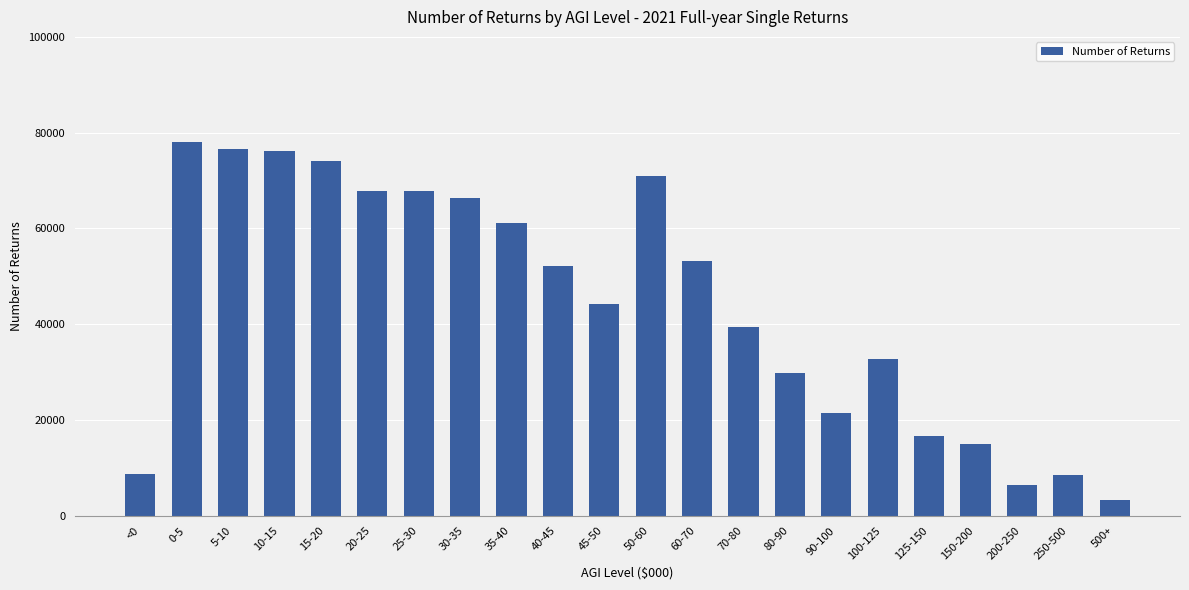

Which has a higher value, 90-100 or 200-250?

90-100